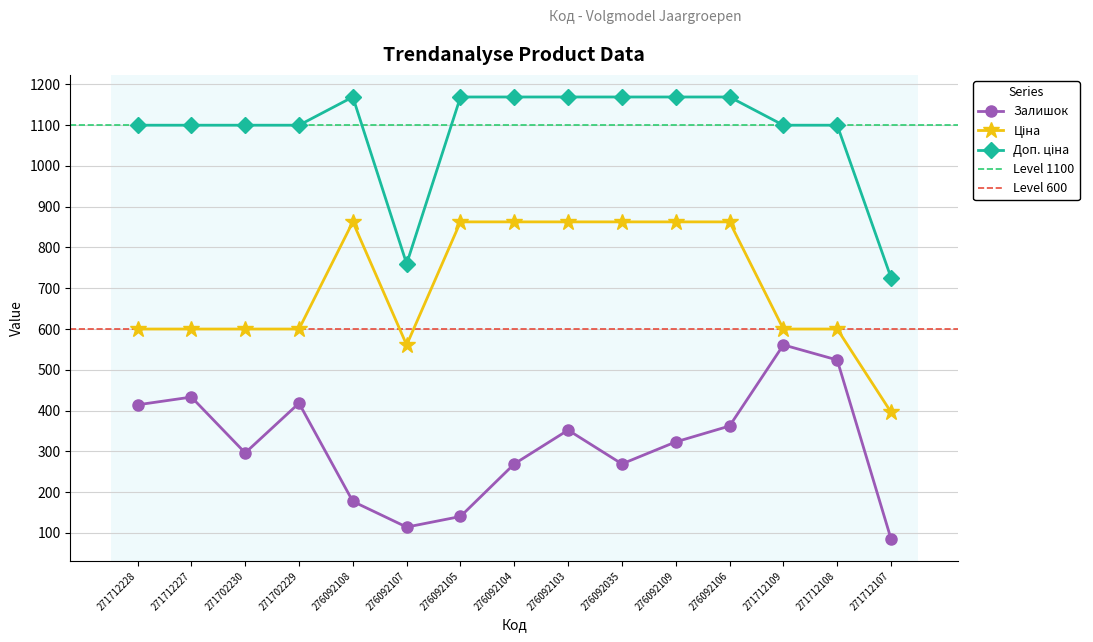

The value of Ціна at 271702229 is 209.2. True or false?

False